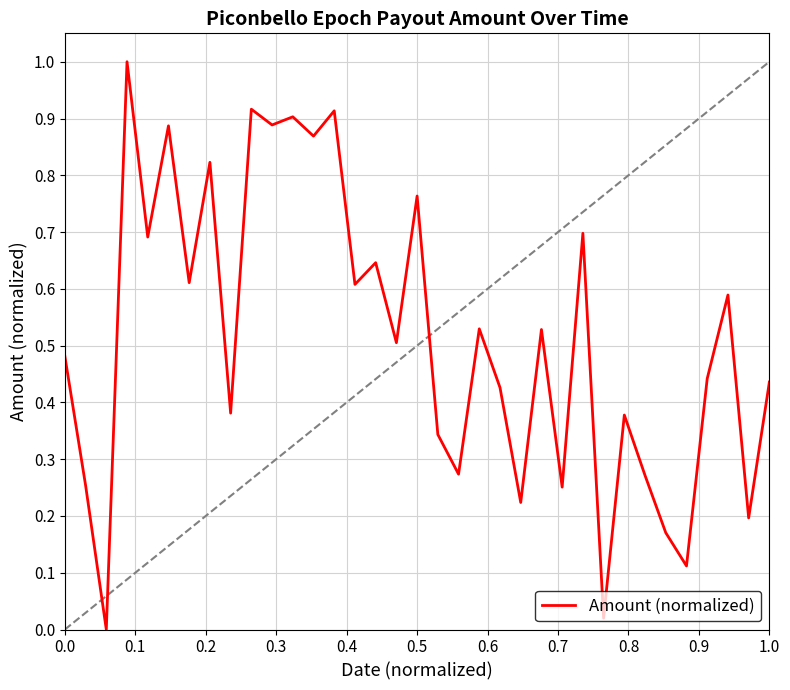

What is the difference between the maximum and minimum values?

1.0